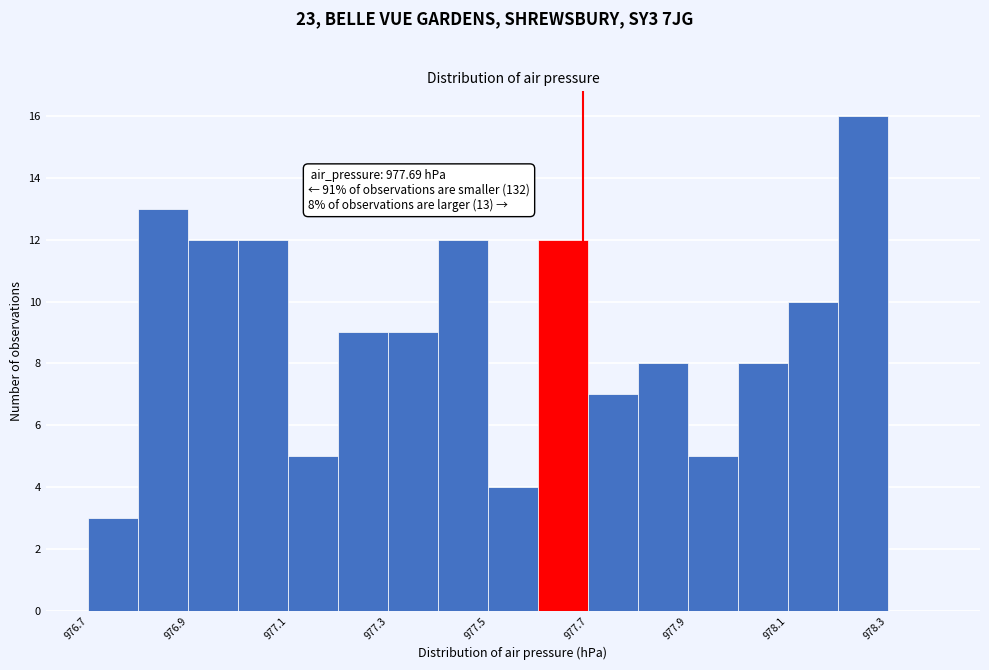

Which range on the x-axis has the tallest bar?

978.2 to 978.3